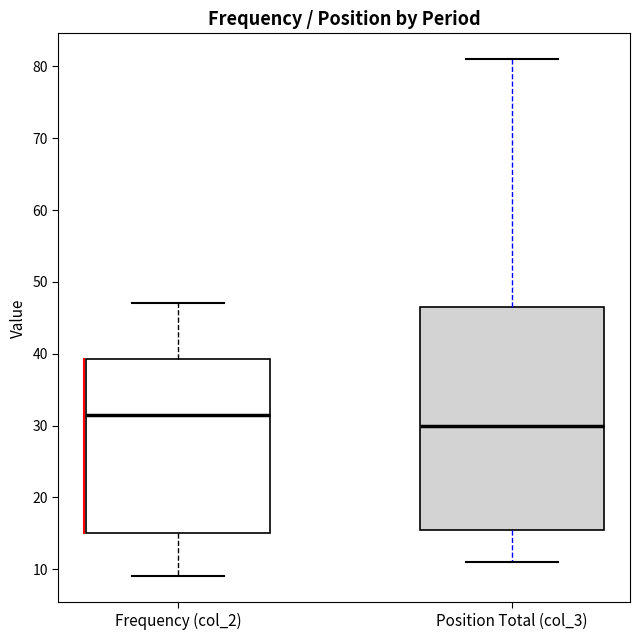

Which box's median line is the highest?

Frequency (col_2)